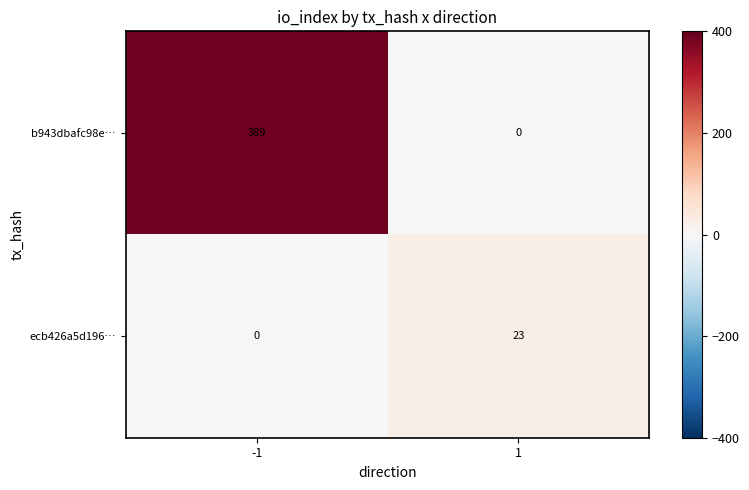

Which series has the largest total across all categories?

b943dbafc98e…